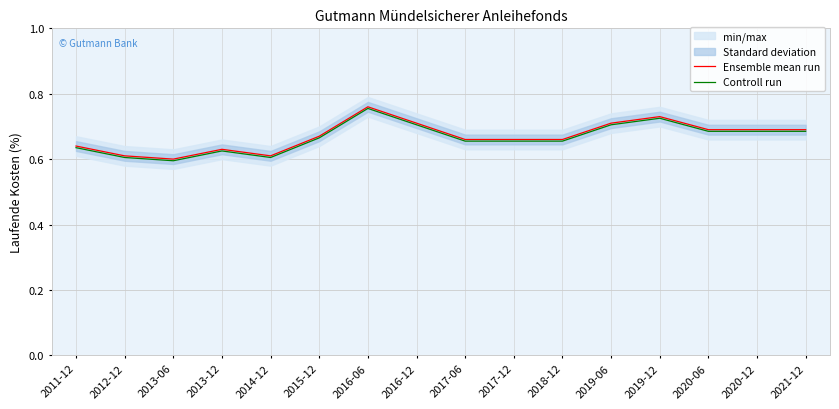

What is the total value across all series at 2020-06?

1.4